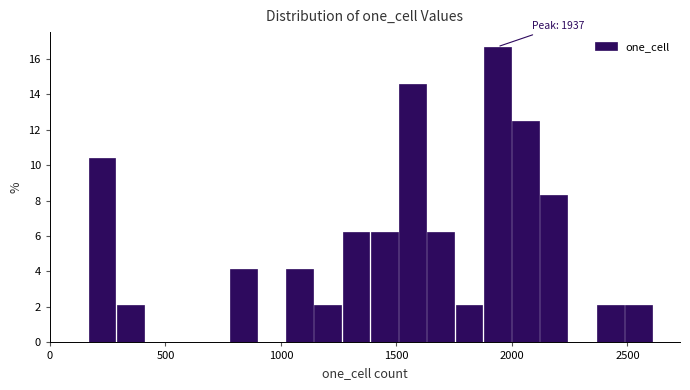

Read against the x-axis, roughly where is the centre of the tallest bar?

1950